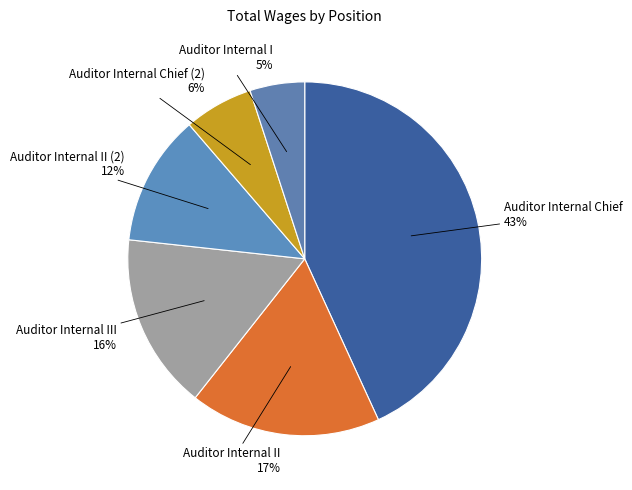

Between Auditor Internal Chief (2) and Auditor Internal Chief, which is larger?

Auditor Internal Chief